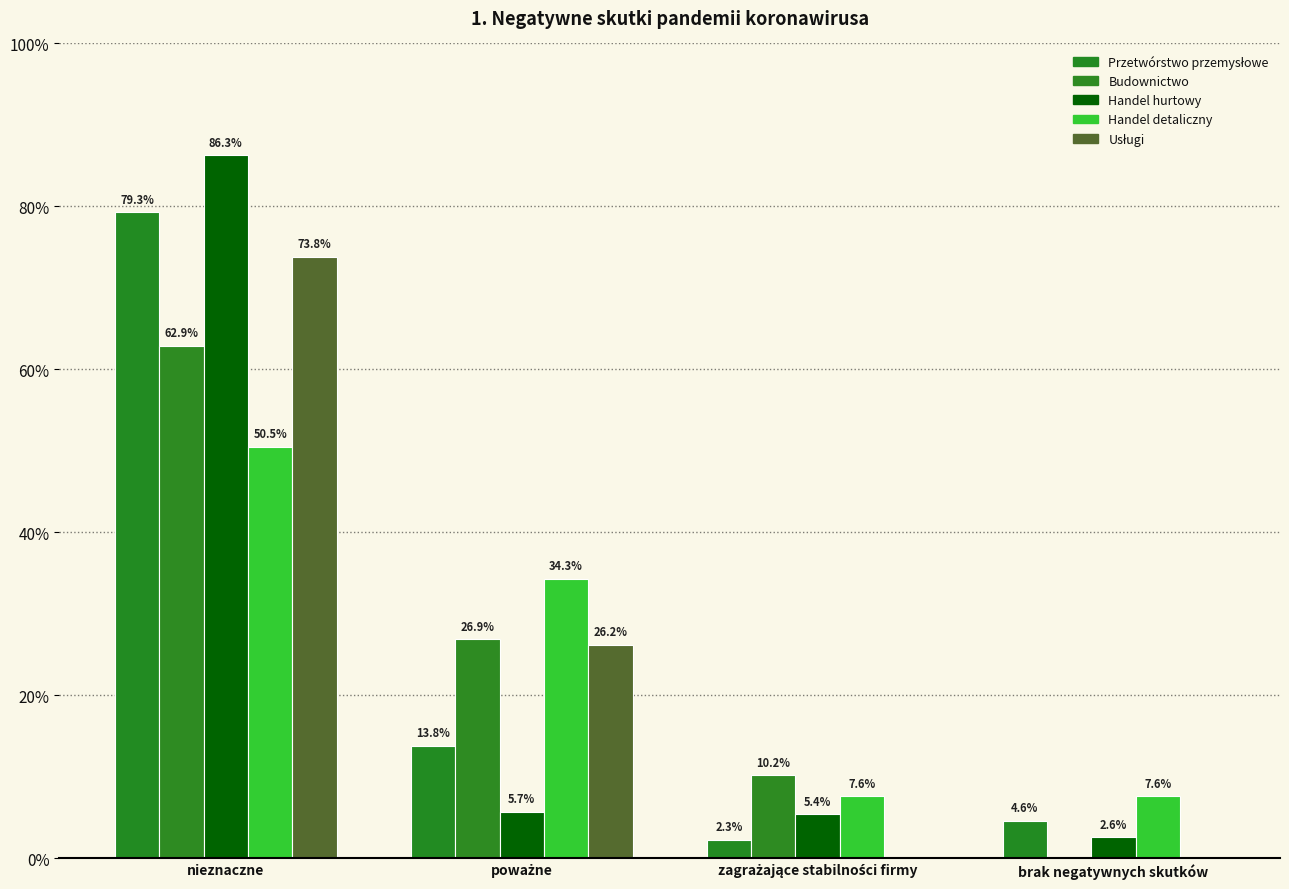

Are the bars horizontal?

No